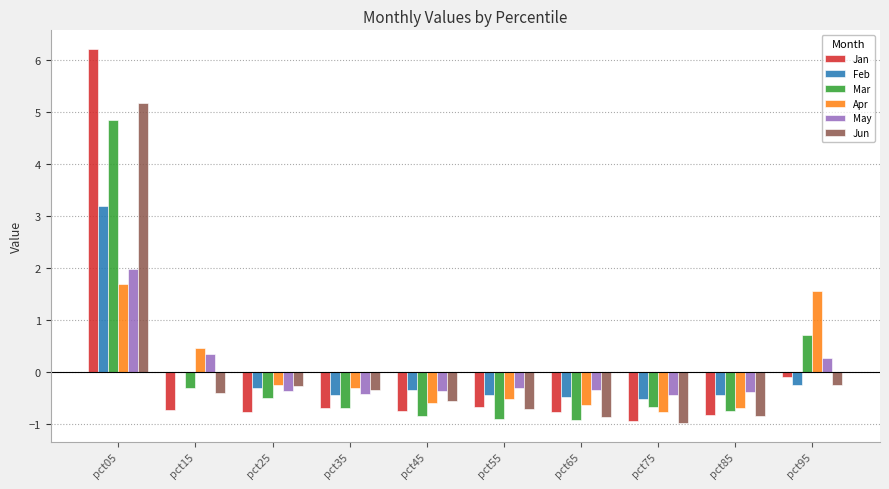

Between pct15 and pct45, which series saw the biggest shift?

Apr